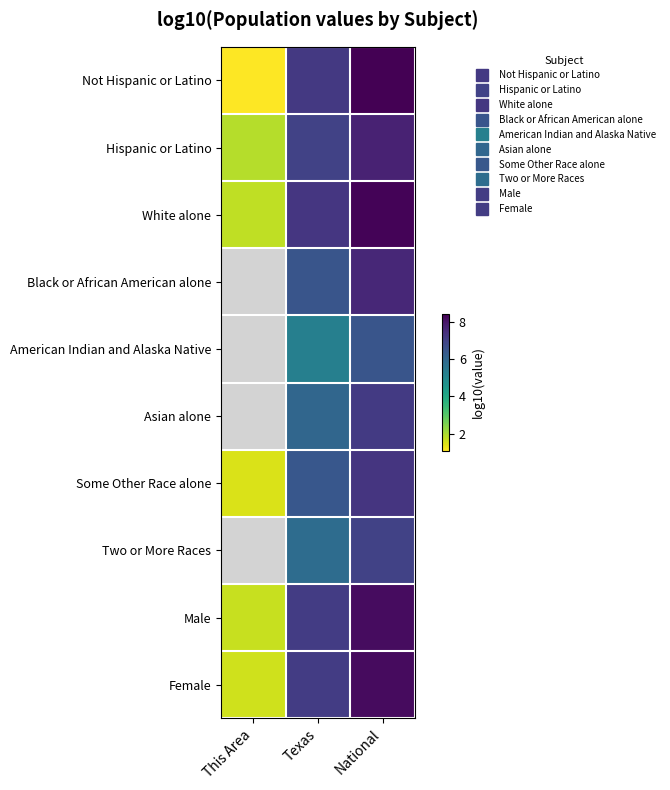

Which series changed the most between This Area and National?

Not Hispanic or Latino